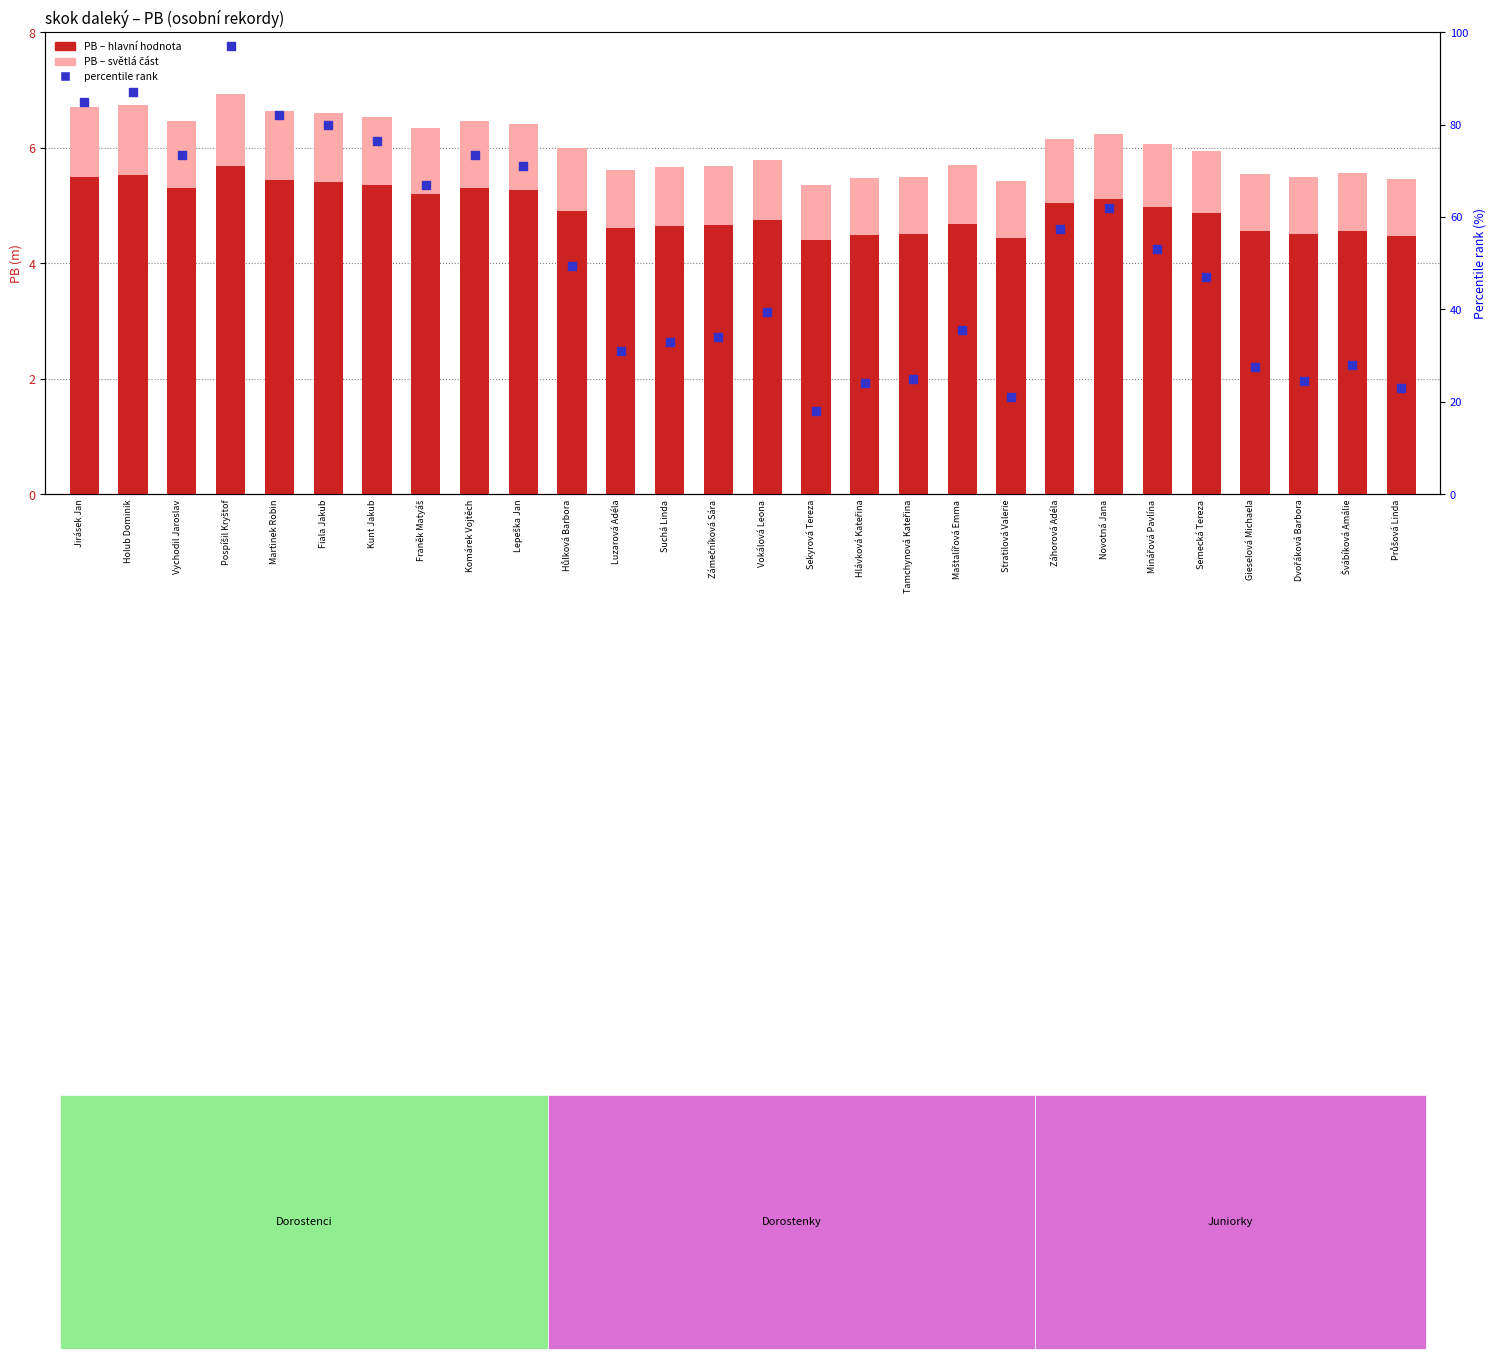

What is the total value across all series at Hlávková Kateřina?

29.5